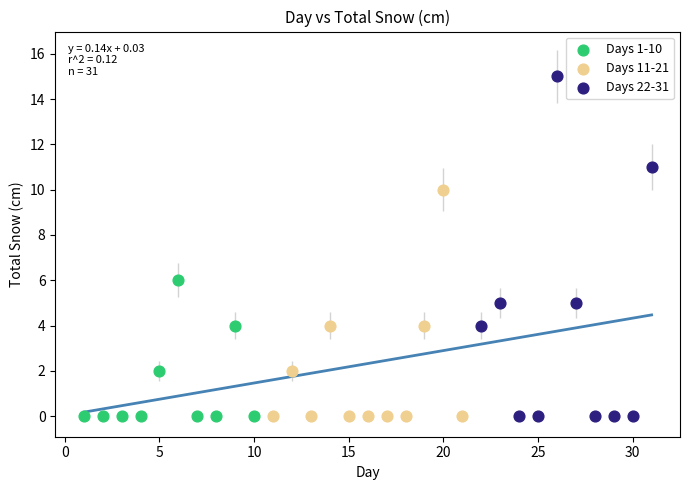

Which series contains the highest Y value?

Days 22-31